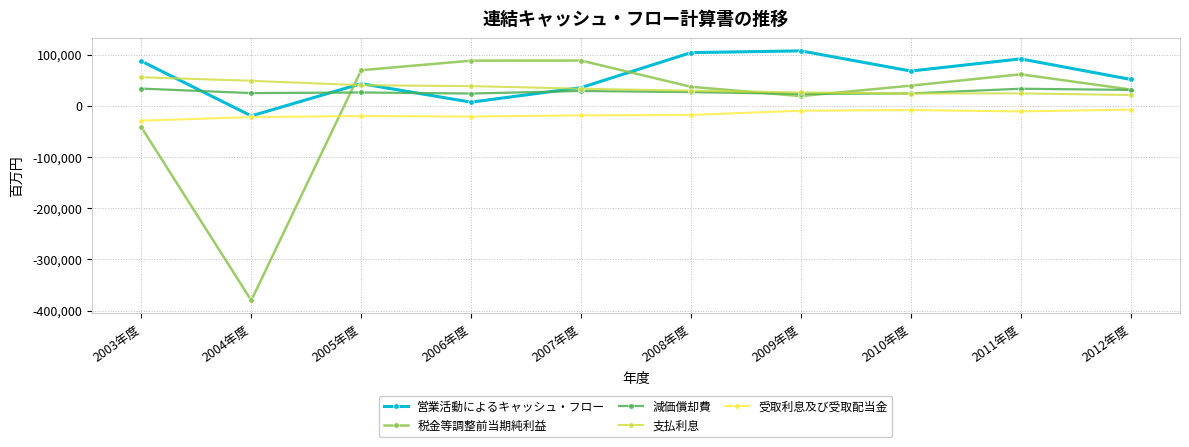

After their last crossing, which series has the higher values: 減価償却費 or 営業活動によるキャッシュ・フロー?

営業活動によるキャッシュ・フロー